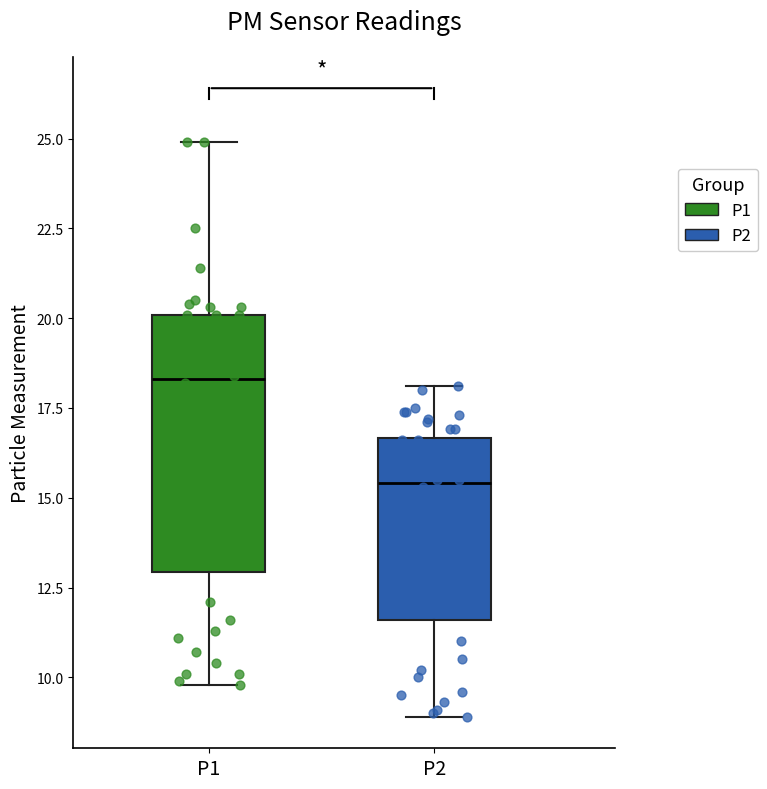

Reading left to right, transcribe this box plot: for each box, give where its median line is, the range the box spans, and where its two whiskers end, as read against the y-axis. The values are not printed on the chart, so give them approximately, as read against the axis.

P1: median 18.5, box 13.0 to 20.0, whiskers 10.0 to 25.0
P2: median 15.5, box 11.5 to 16.5, whiskers 9.0 to 18.0